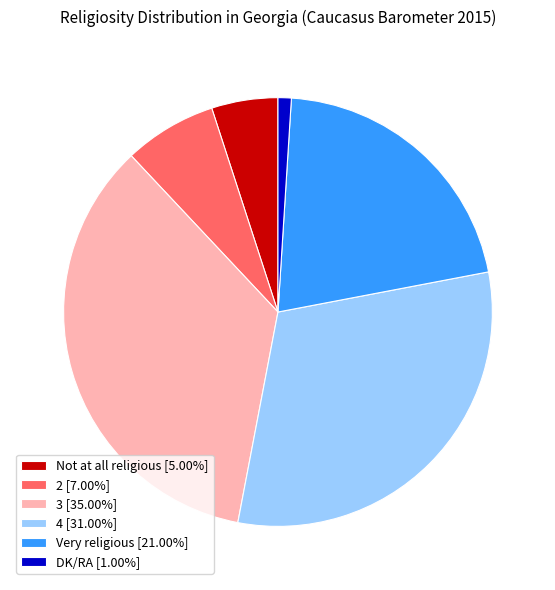

True or false: 2 accounts for 7% of the total.

True